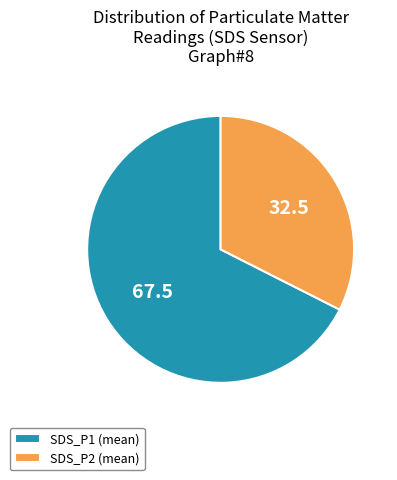

Which category accounts for the majority?

SDS_P1 (mean)